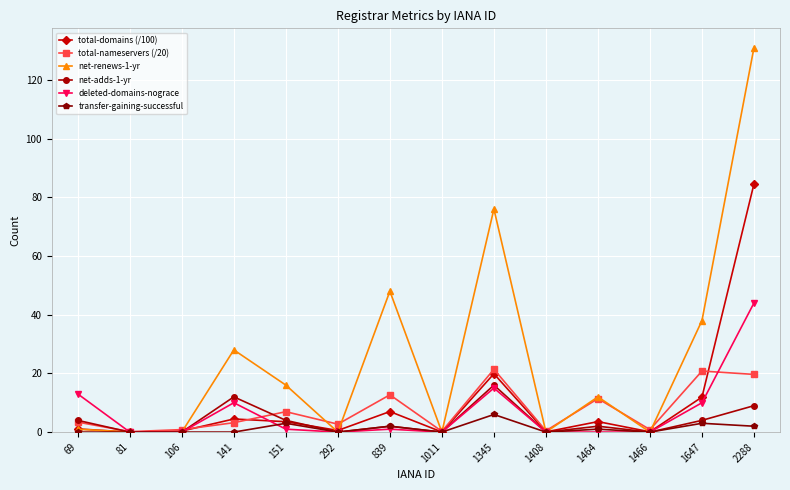

What is the maximum value shown in the chart?

131.0